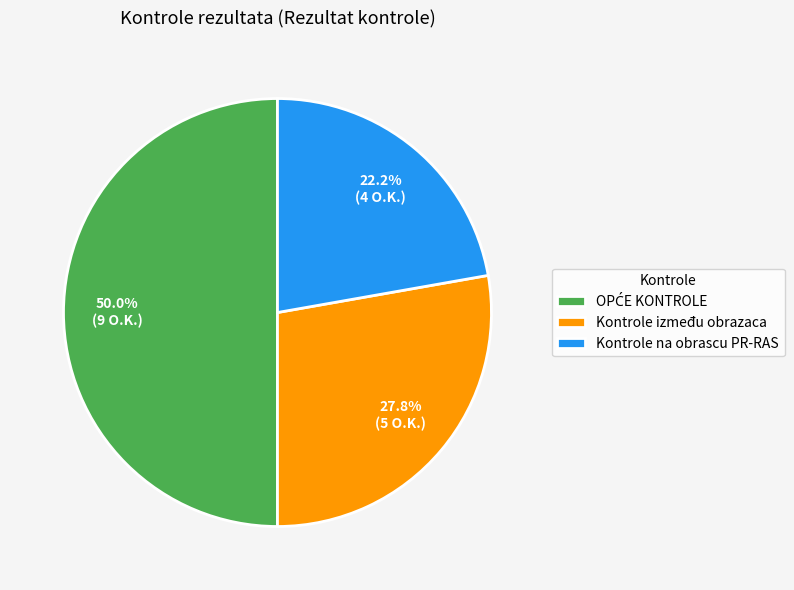

Is Kontrole na obrascu PR-RAS the majority of the pie?

No